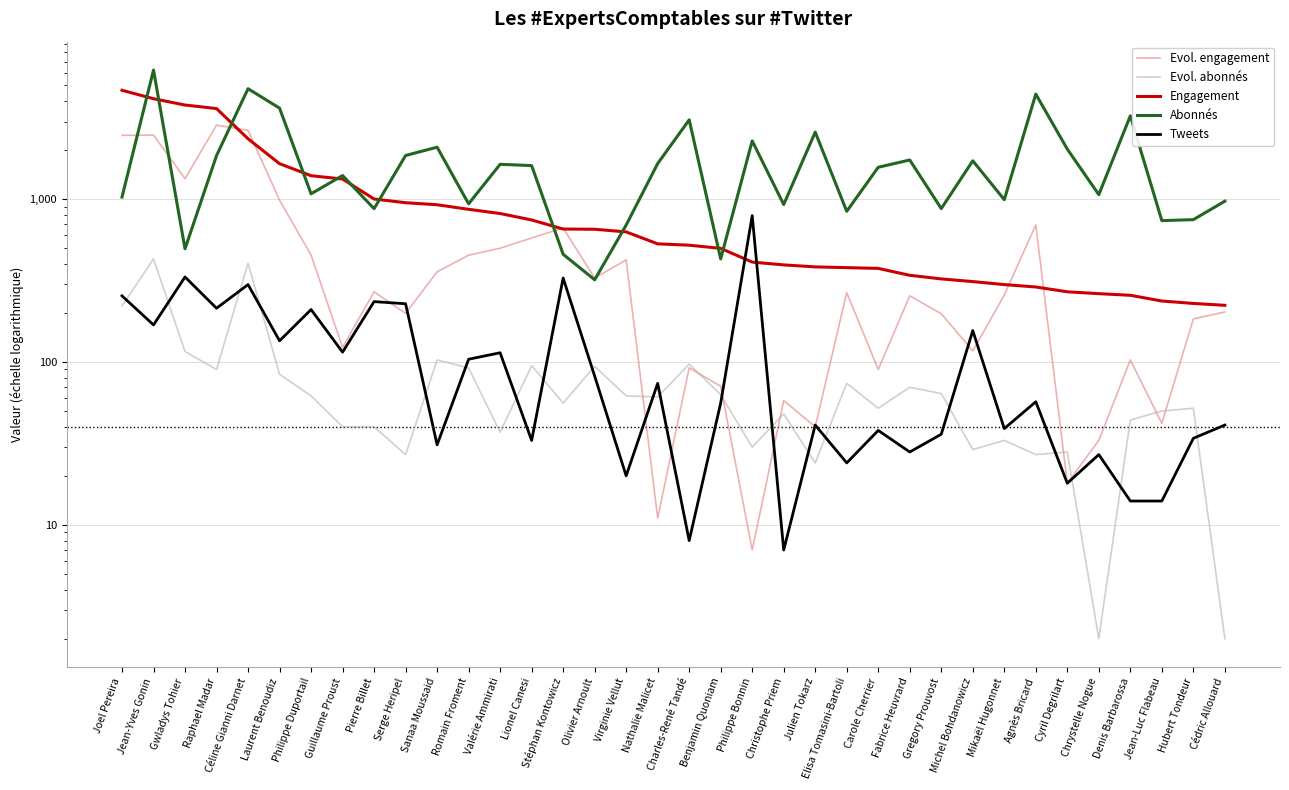

Which series has the largest range (max minus min)?

Abonnés